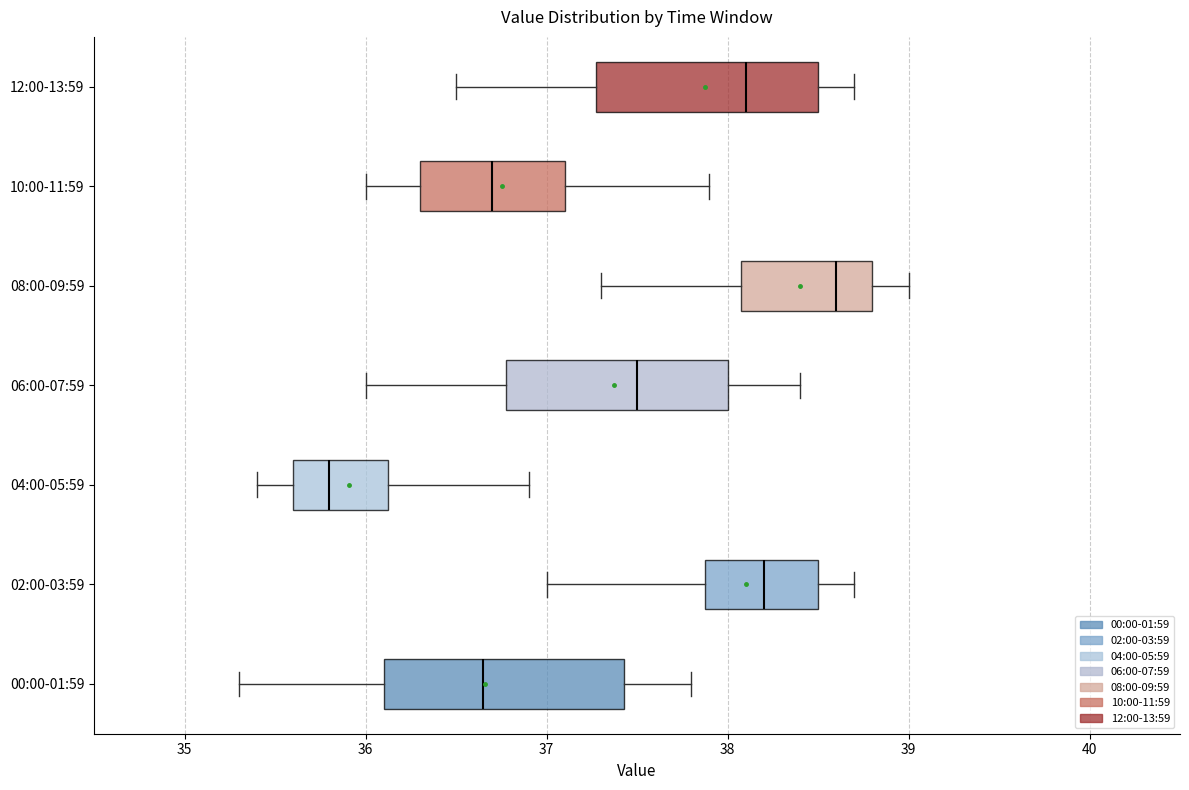

Where does the left whisker of the box for 04:00-05:59 end on the x-axis? The values are not printed on the chart, so give them approximately, as read against the axis.

35.4